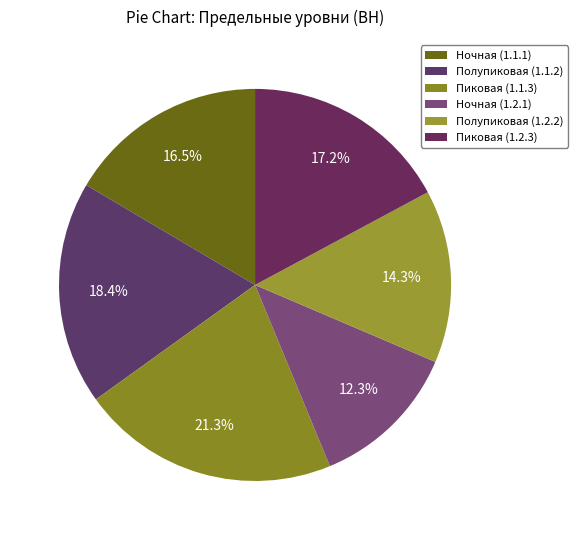

To the nearest percent, what portion does Пиковая (1.2.3) represent?

17%